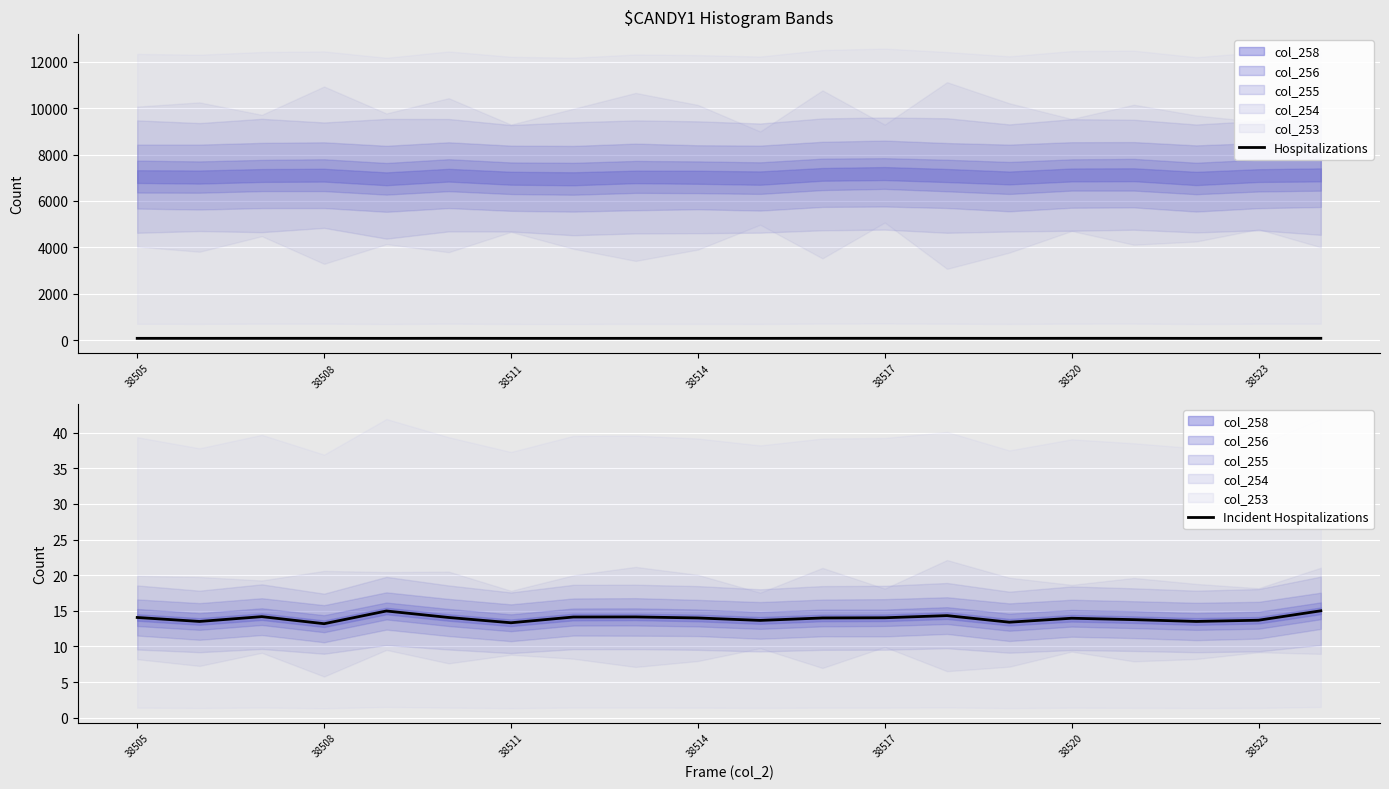

What is the value of the Hospitalizations point at the 4th from the left?

79.2